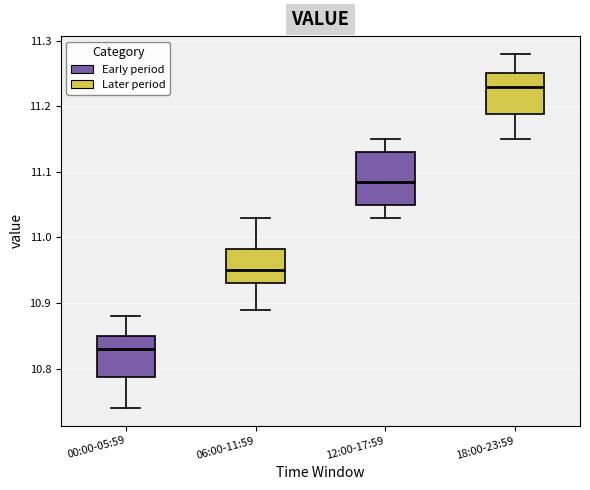

Where is the upper edge of the box for 18:00-23:59 on the y-axis? The values are not printed on the chart, so give them approximately, as read against the axis.

11.25